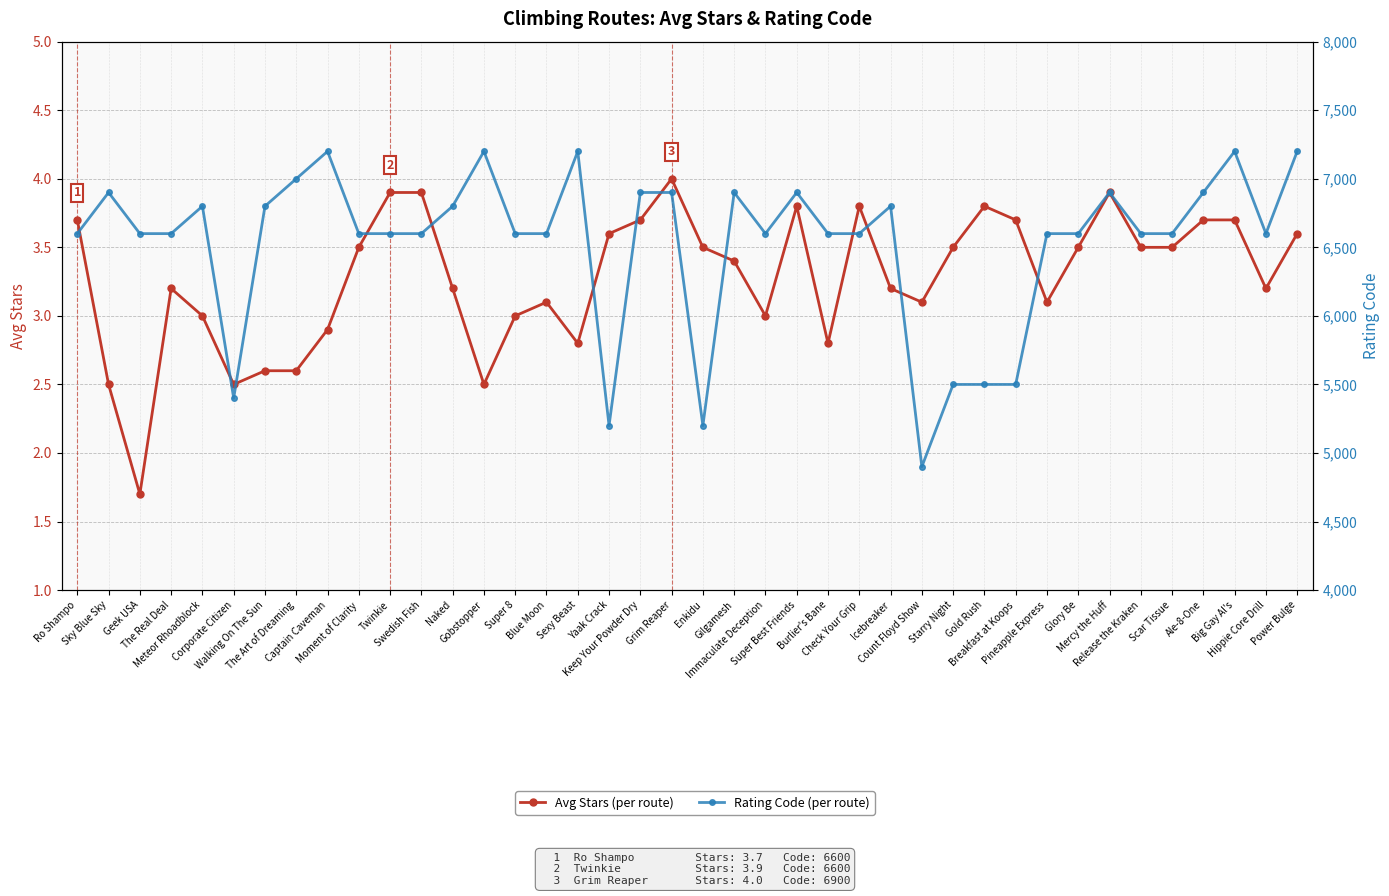

The value of Avg Stars at Starry Night is 3.5. True or false?

True